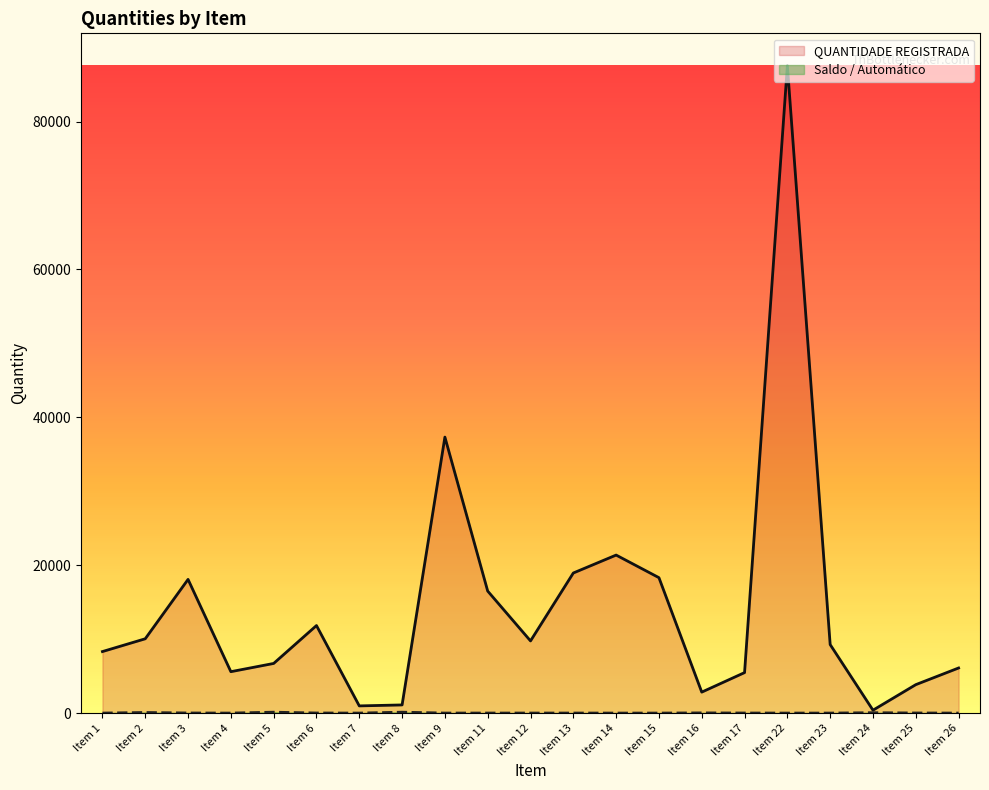

What is the value of the Saldo / Automático point at the 11th from the left?

4